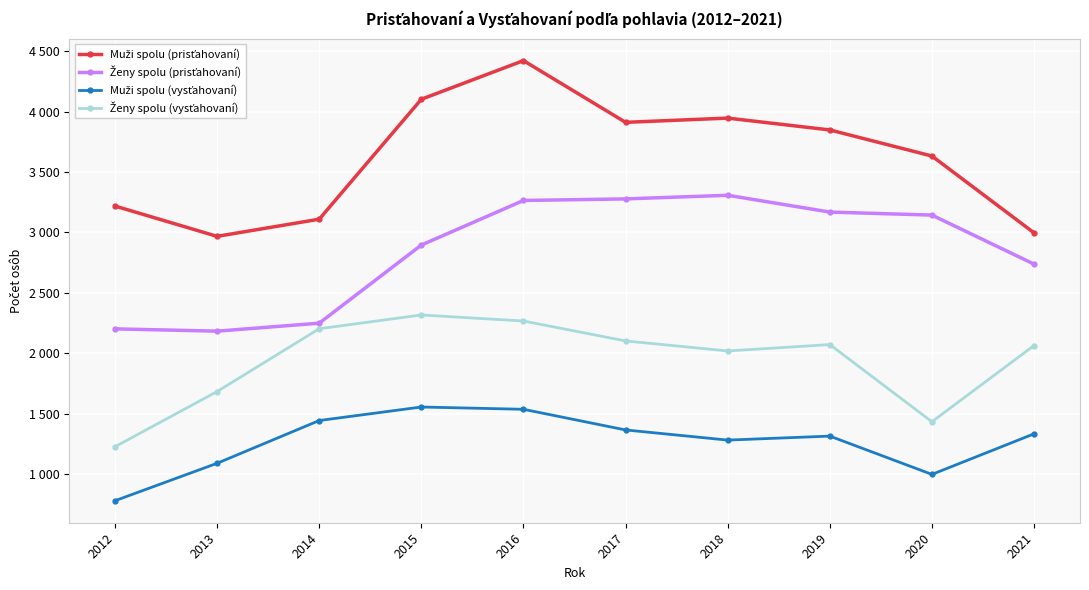

At which category does Muži spolu (vysťahovaní) reach its first local peak?

2015